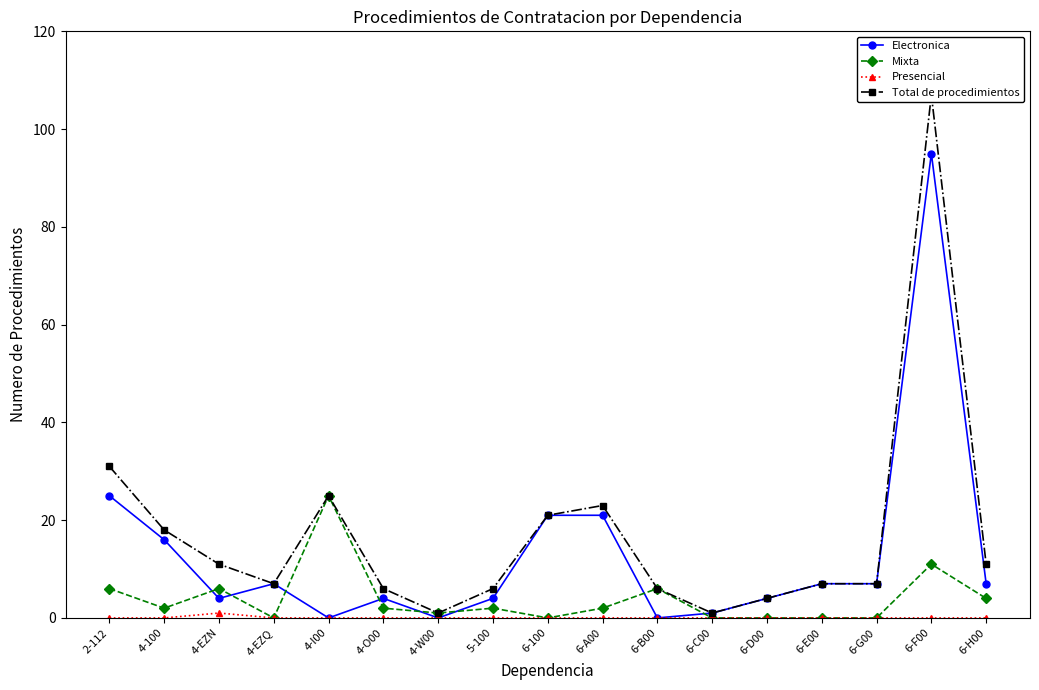

At which category is the sum across all series the highest?

6-F00